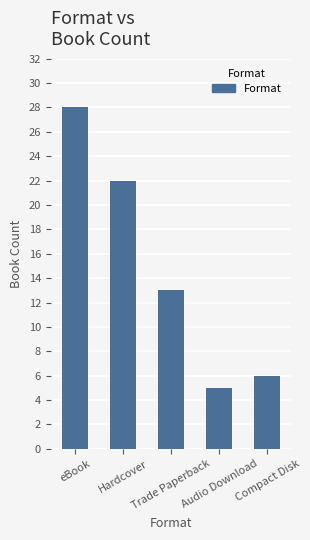

What is the sum of all values?

74